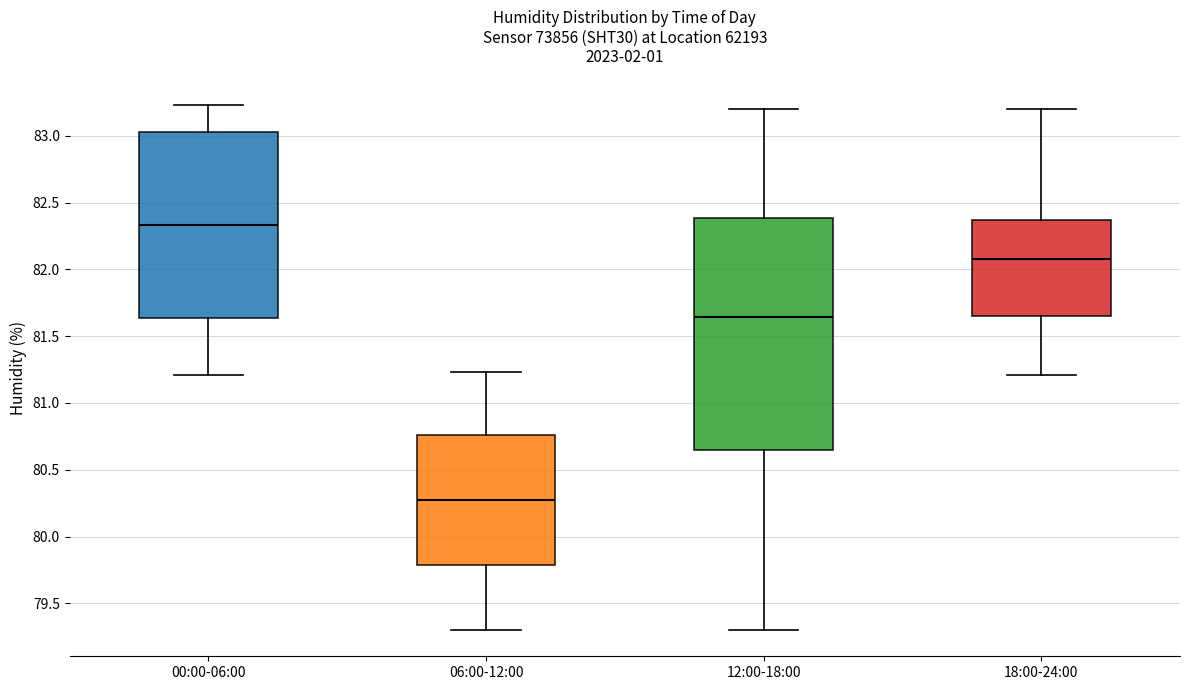

Where does the lower whisker of the box for 06:00-12:00 end on the y-axis? The values are not printed on the chart, so give them approximately, as read against the axis.

79.30